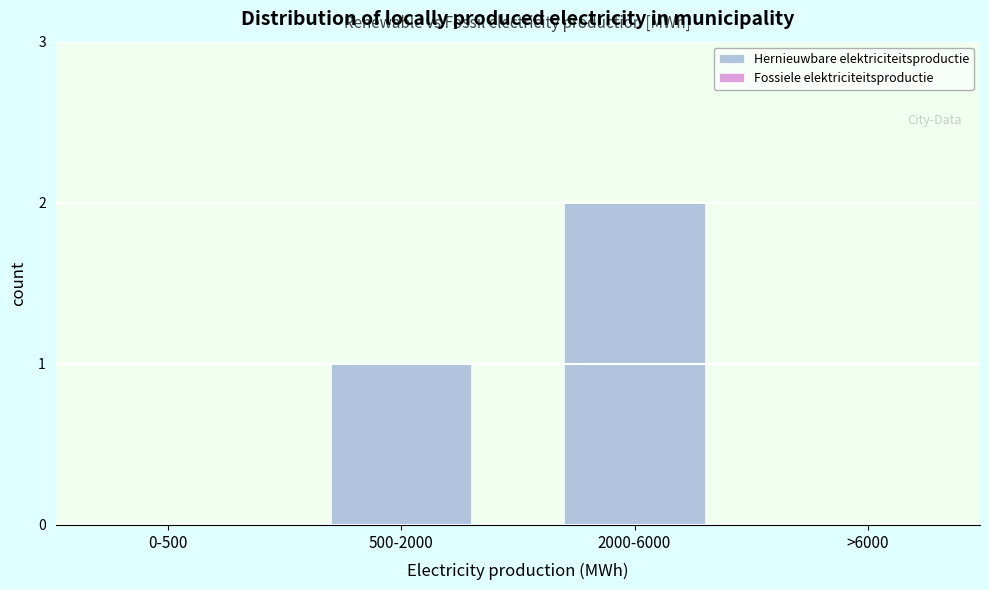

Reading right to left, what are all the values shown in this chart?

>6000=0	2000-6000=2	500-2000=1	0-500=0